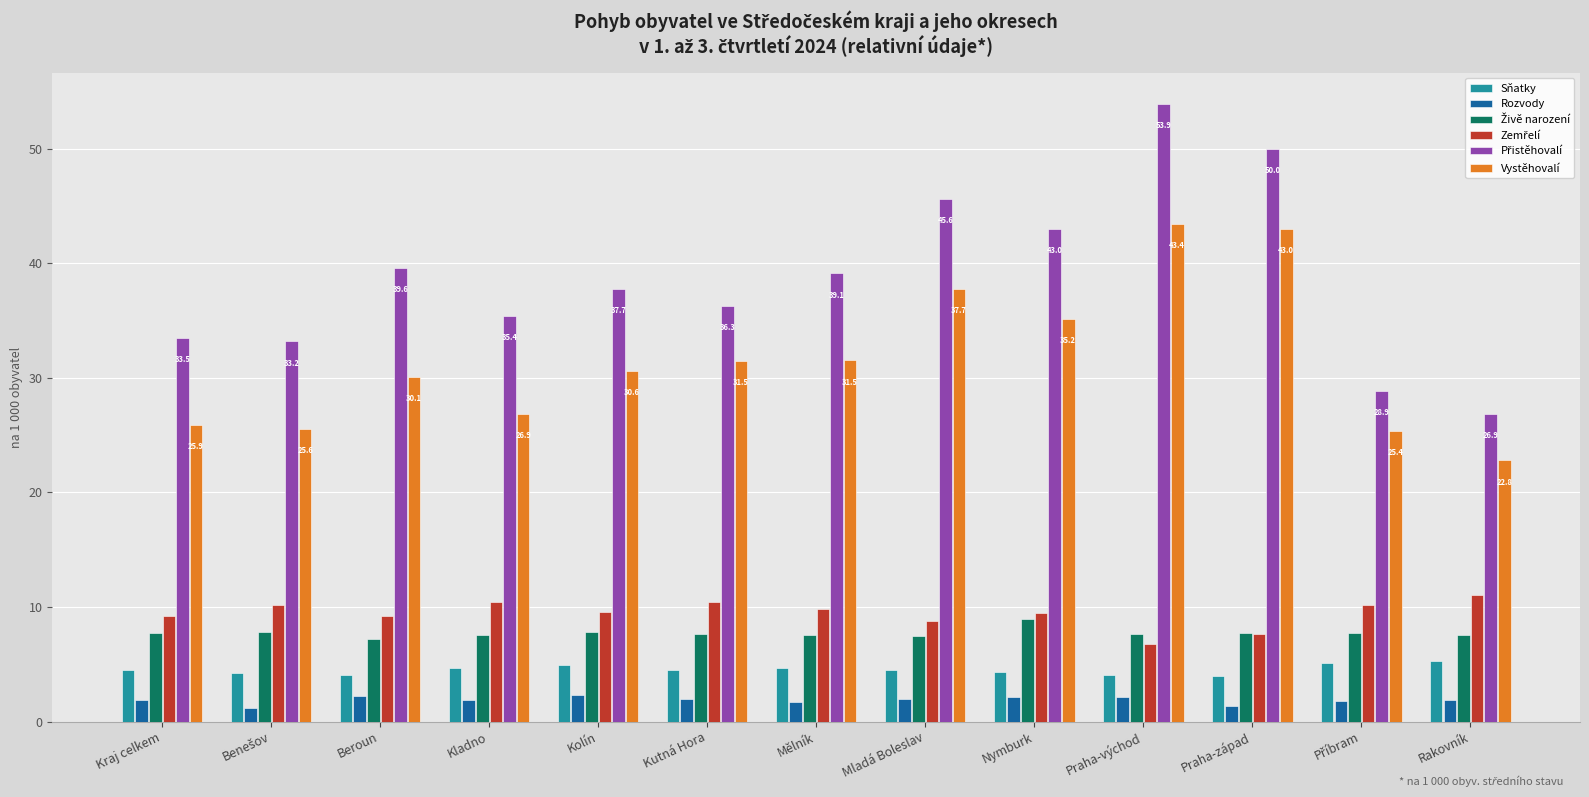

What is the spread (max minus min) of values at Mělník?

37.4